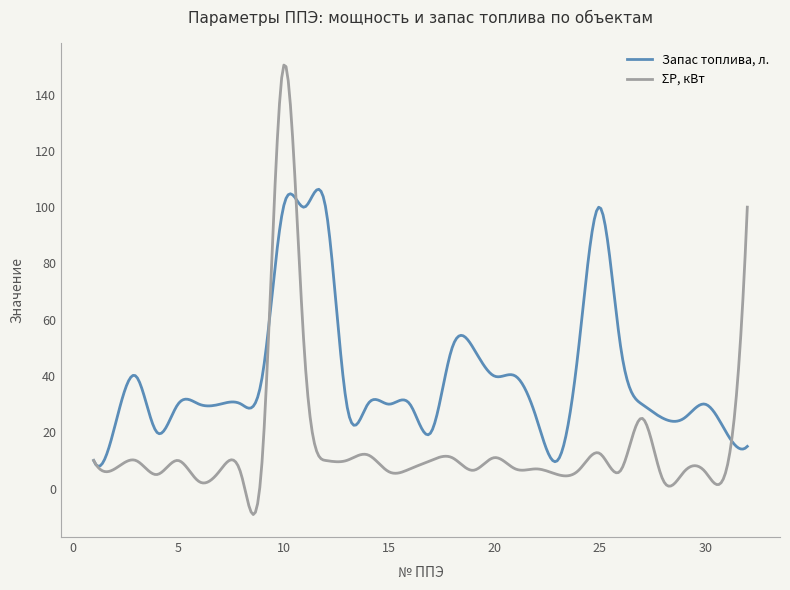

What is the smallest value displayed?

-9.2